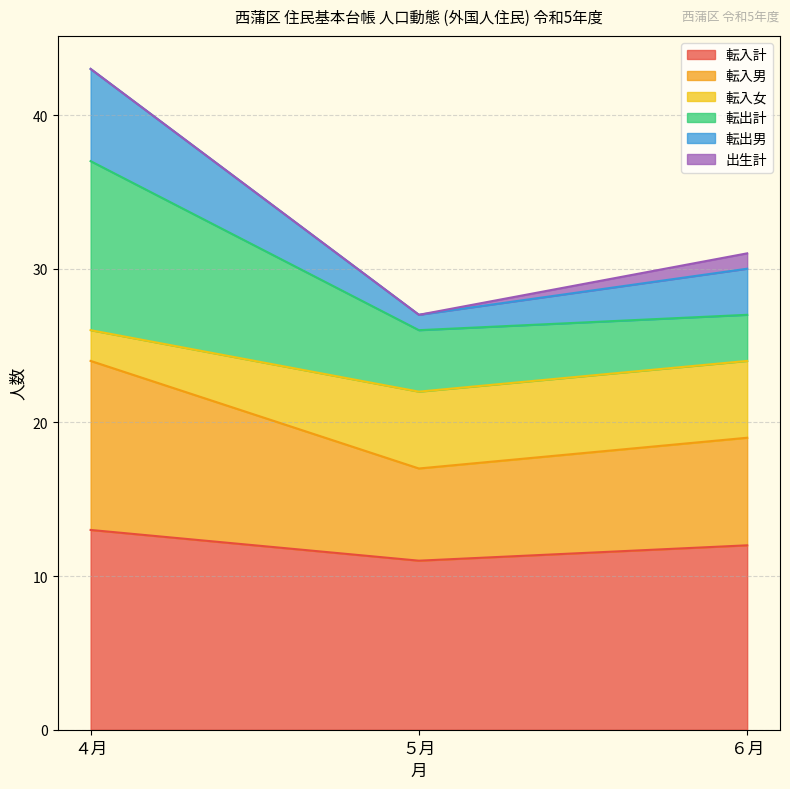

The value of 転入男 at ５月 is 17. True or false?

False